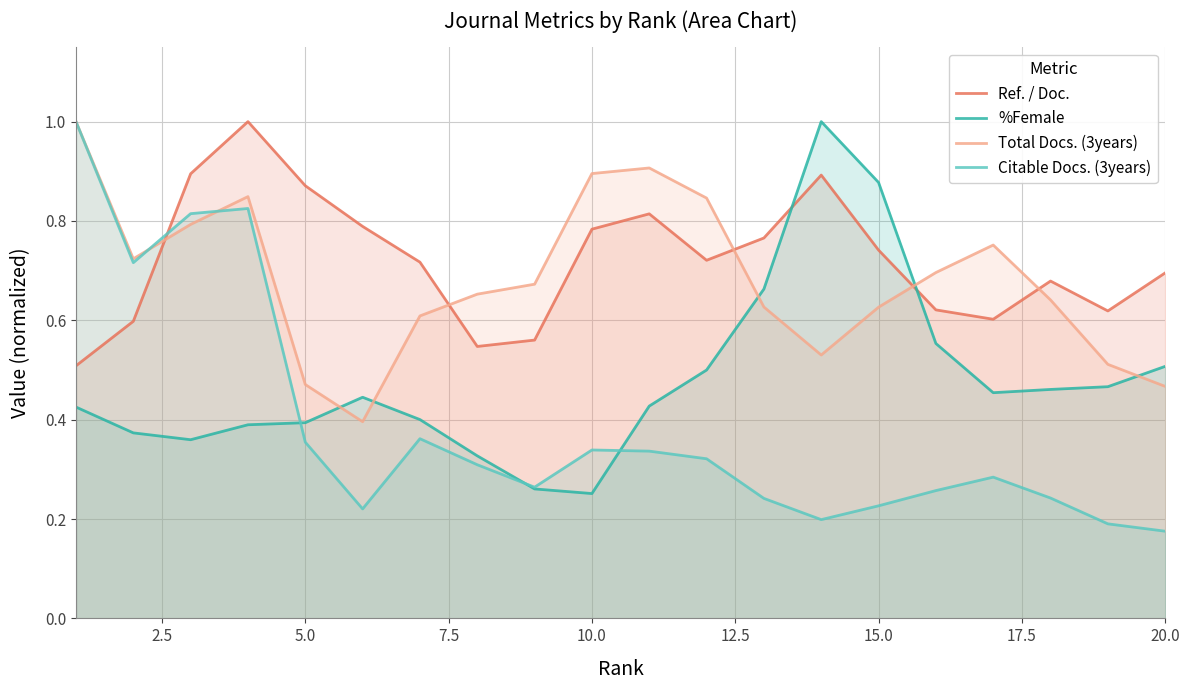

Which series has the widest spread of values?

Citable Docs. (3years)